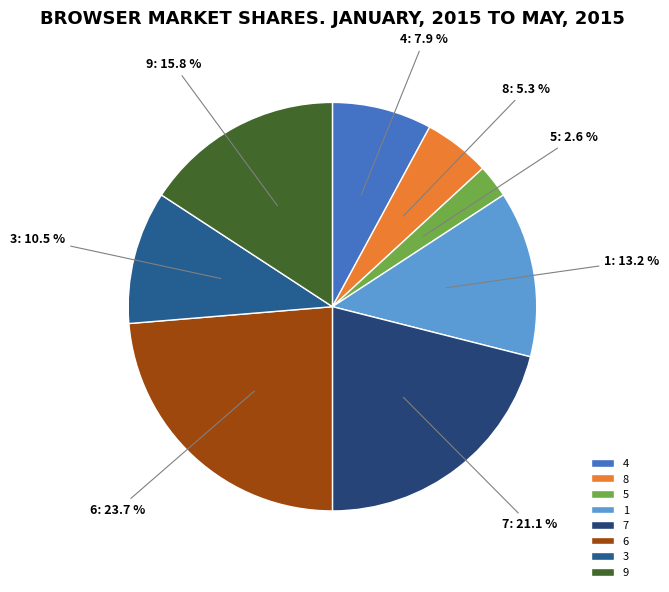

How many segments does this pie chart have?

8